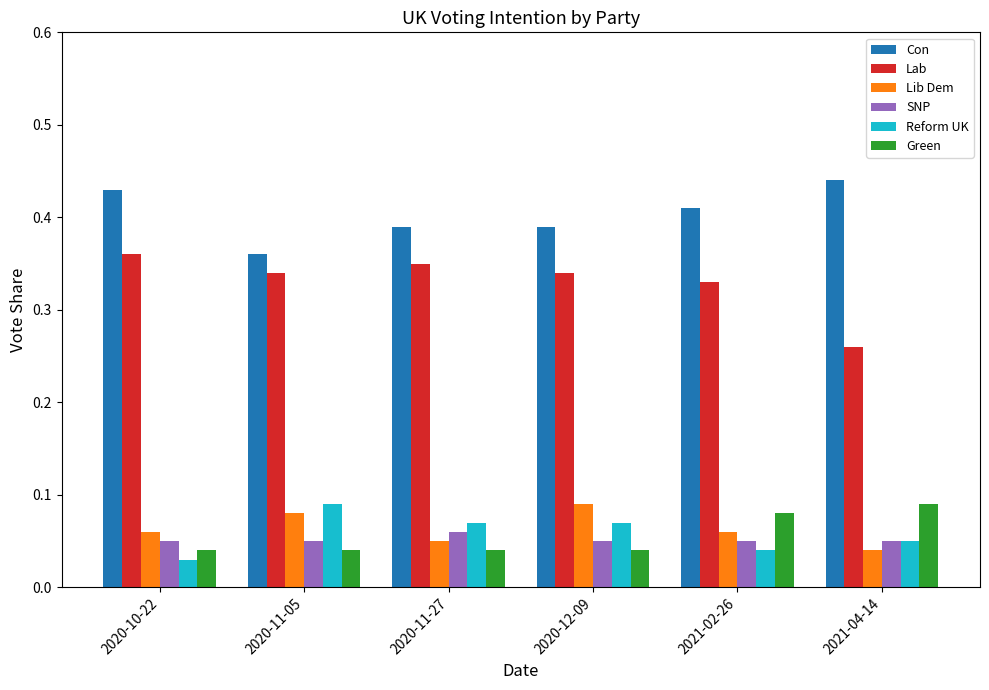

At which label does Con reach its minimum?

2020-11-05